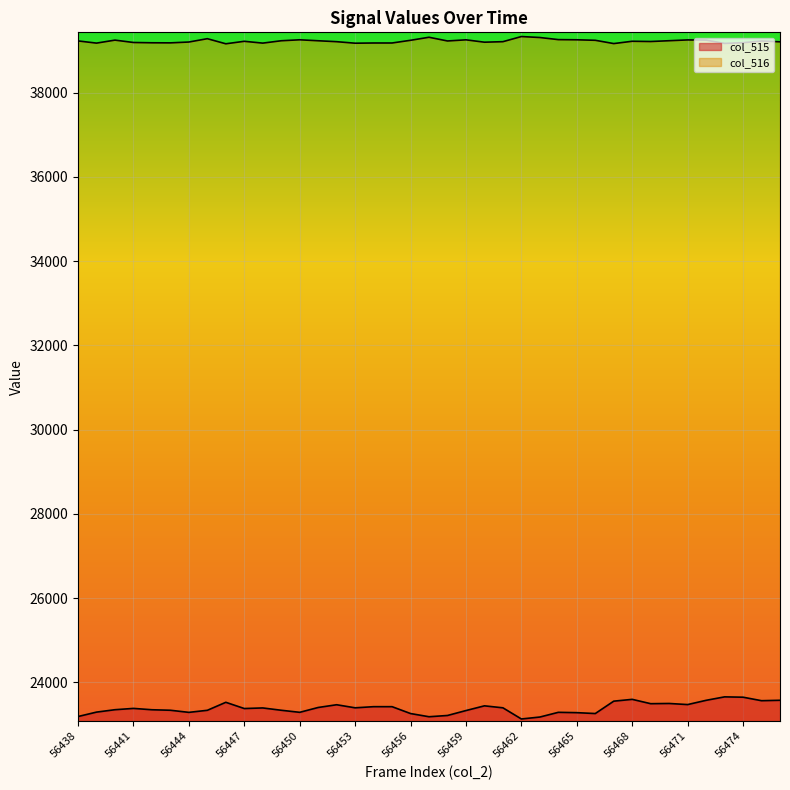

What is the value of the col_516 point at the 33rd from the left?

39235